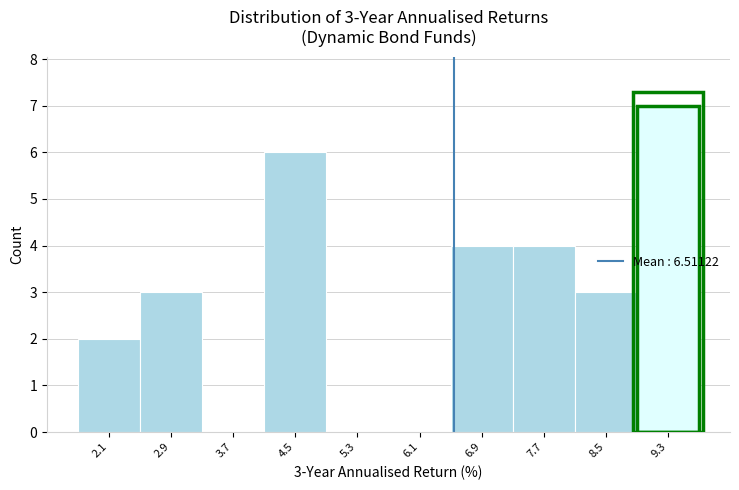

Over which range of the x-axis is the bar tallest?

8.9 to 9.7